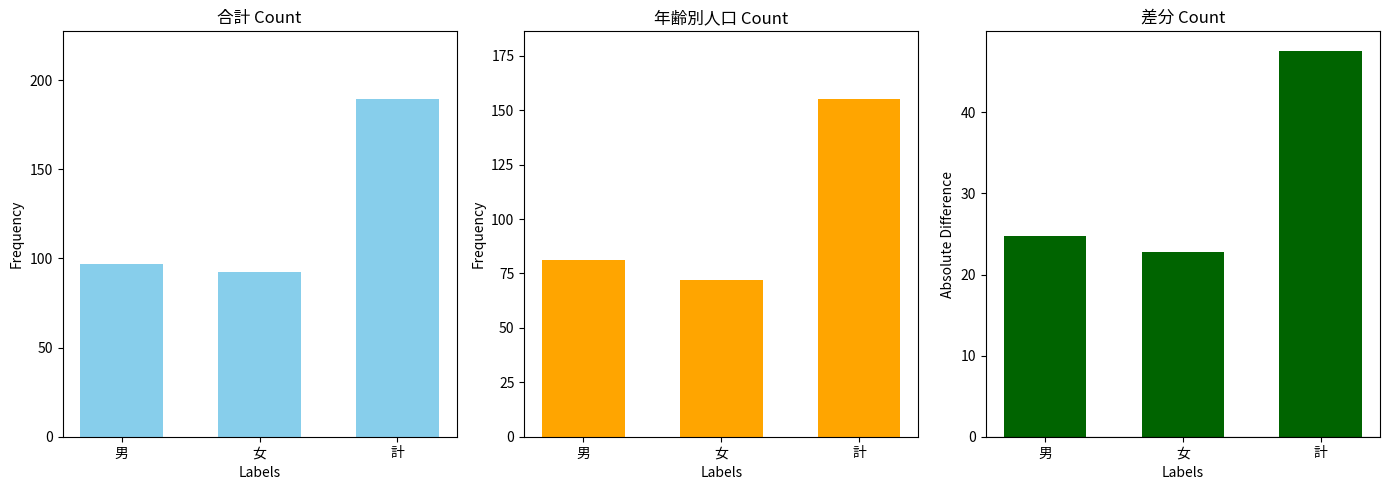

Which series has the largest total across all categories?

合計